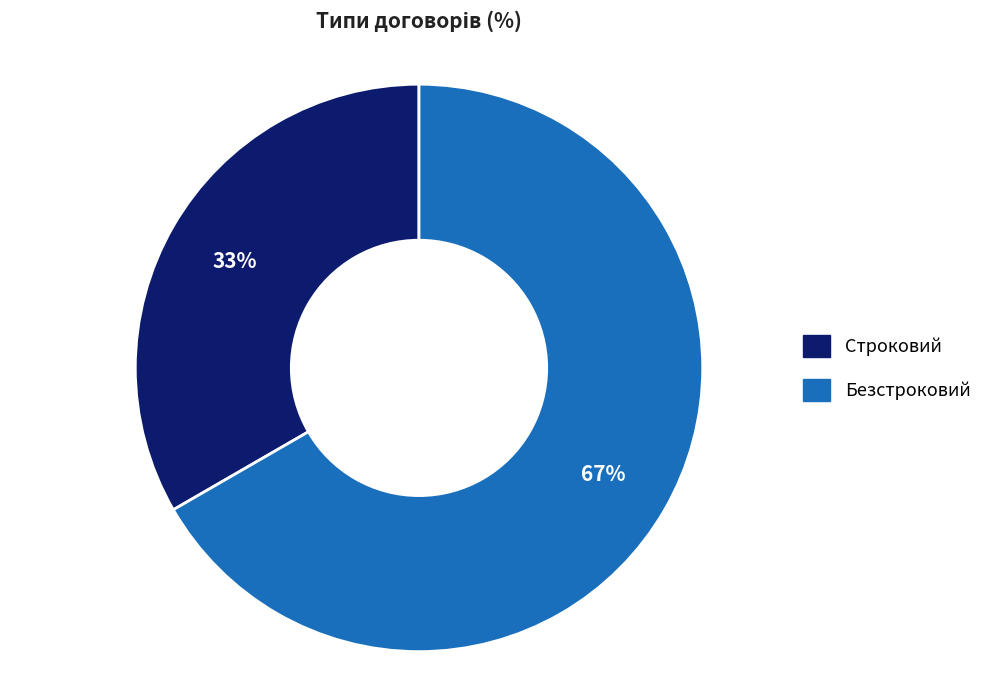

What is the ratio of the value at Безстроковий to the value at Строковий?

2.0